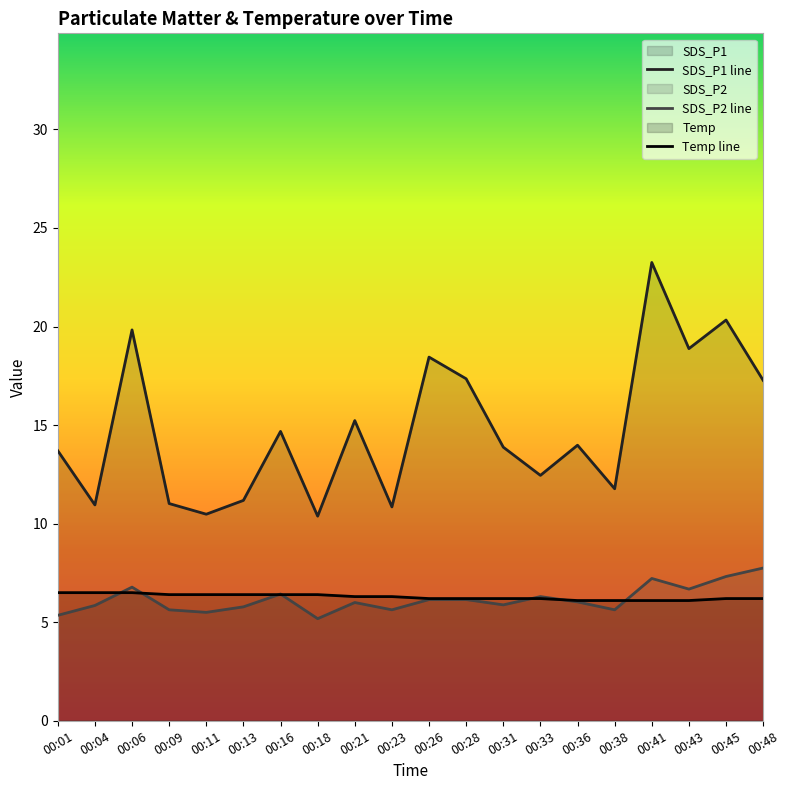

Reading right to left, transcribe all the data shown in this chart.

SDS_P1 line: 00:48=17.3	00:45=20.3	00:43=18.9	00:41=23.2	00:38=11.8	00:36=14.0	00:33=12.4	00:31=13.9	00:28=17.4	00:26=18.4	00:23=10.8	00:21=15.2	00:18=10.4	00:16=14.7	00:13=11.2	00:11=10.5	00:09=11.0	00:06=19.8	00:04=10.9	00:01=13.7
SDS_P2 line: 00:48=7.8	00:45=7.3	00:43=6.7	00:41=7.2	00:38=5.6	00:36=6.0	00:33=6.3	00:31=5.9	00:28=6.2	00:26=6.2	00:23=5.6	00:21=6.0	00:18=5.2	00:16=6.4	00:13=5.8	00:11=5.5	00:09=5.6	00:06=6.8	00:04=5.8	00:01=5.3
Temp line: 00:48=6.2	00:45=6.2	00:43=6.1	00:41=6.1	00:38=6.1	00:36=6.1	00:33=6.2	00:31=6.2	00:28=6.2	00:26=6.2	00:23=6.3	00:21=6.3	00:18=6.4	00:16=6.4	00:13=6.4	00:11=6.4	00:09=6.4	00:06=6.5	00:04=6.5	00:01=6.5